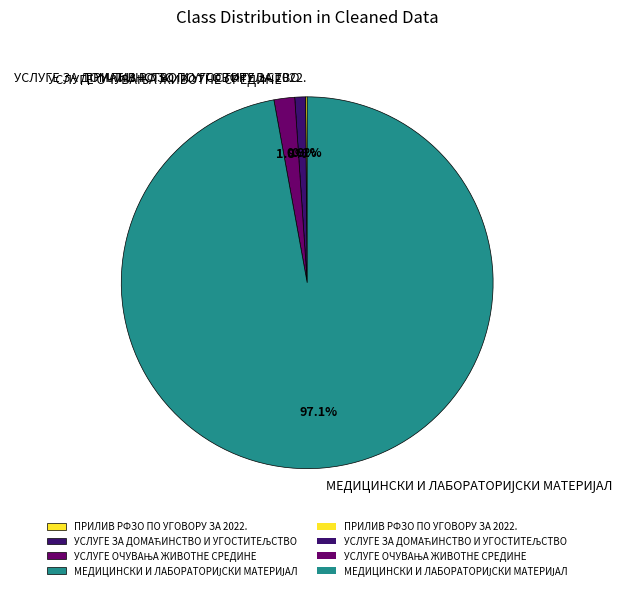

Is there a majority slice in this chart?

Yes